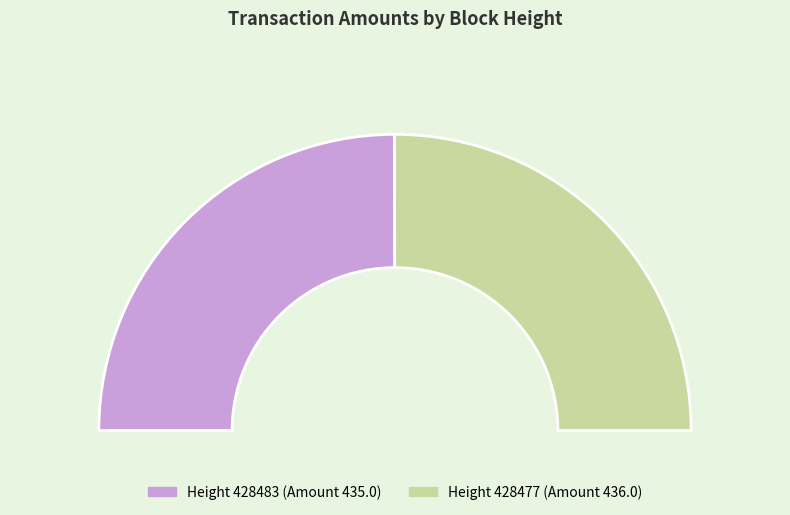

Rank the categories by value from lowest to highest.

428483, 428477